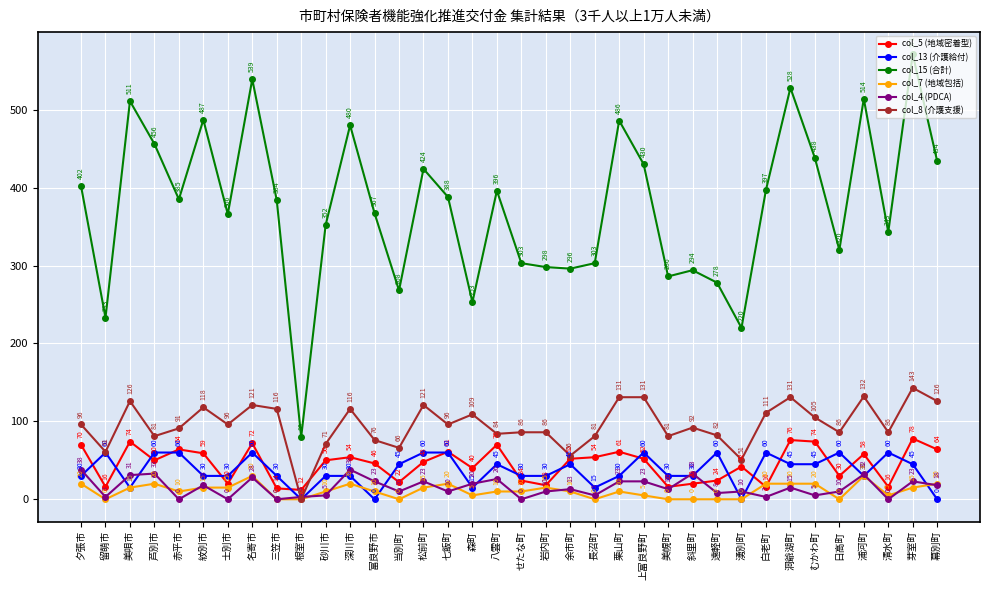

What is the average value of the col_5 (地域密着型) series?

45